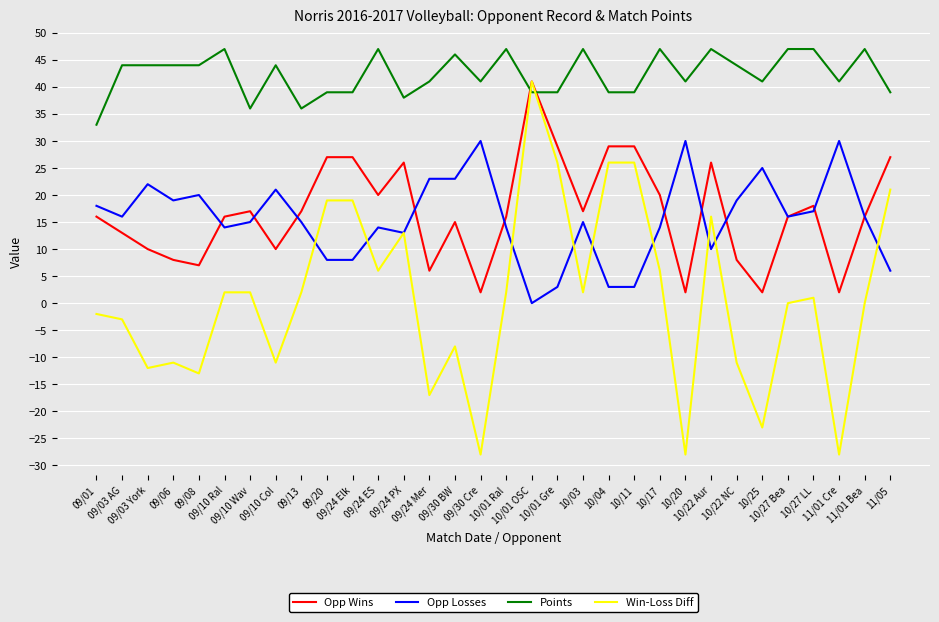

What is the maximum value for Win-Loss Diff?

41